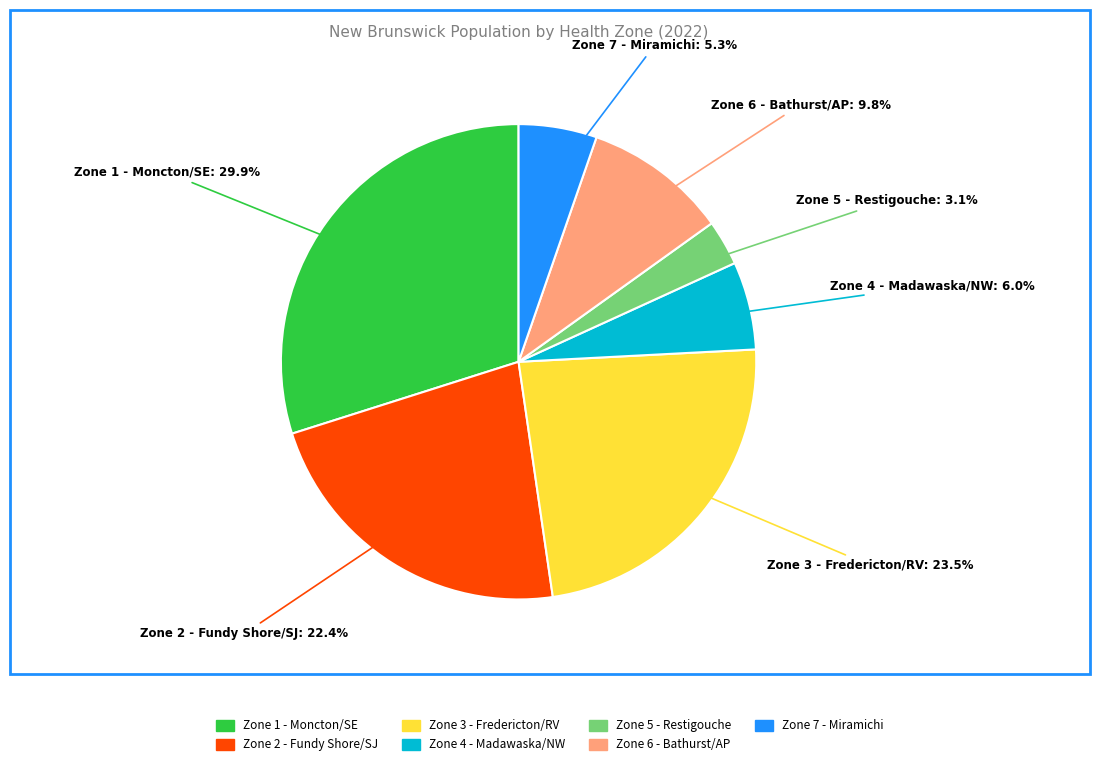

Does Zone 6 - Bathurst/AP represent more than half of the total?

No